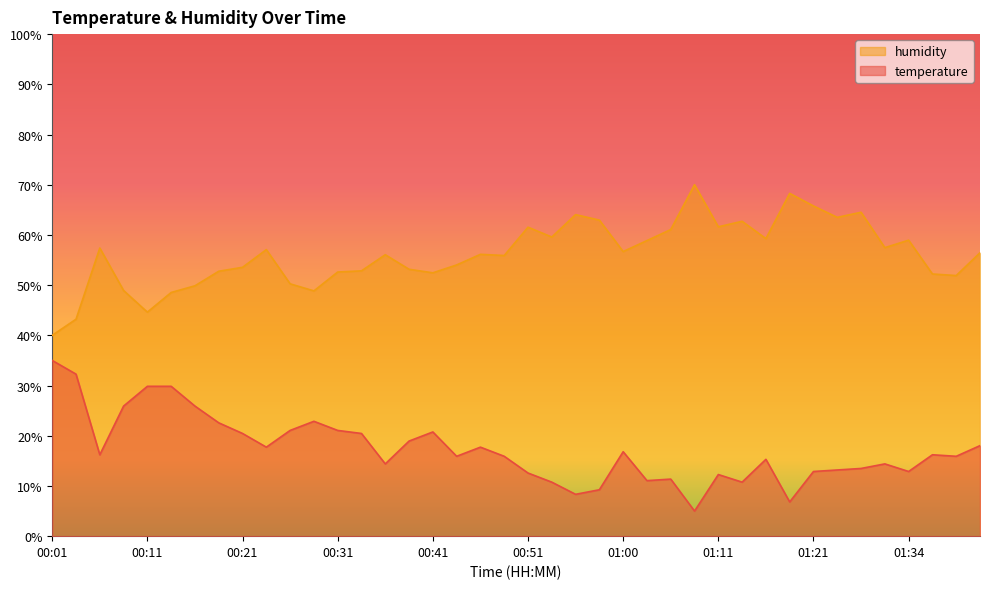

How many data points in temperature are less than 16?

20